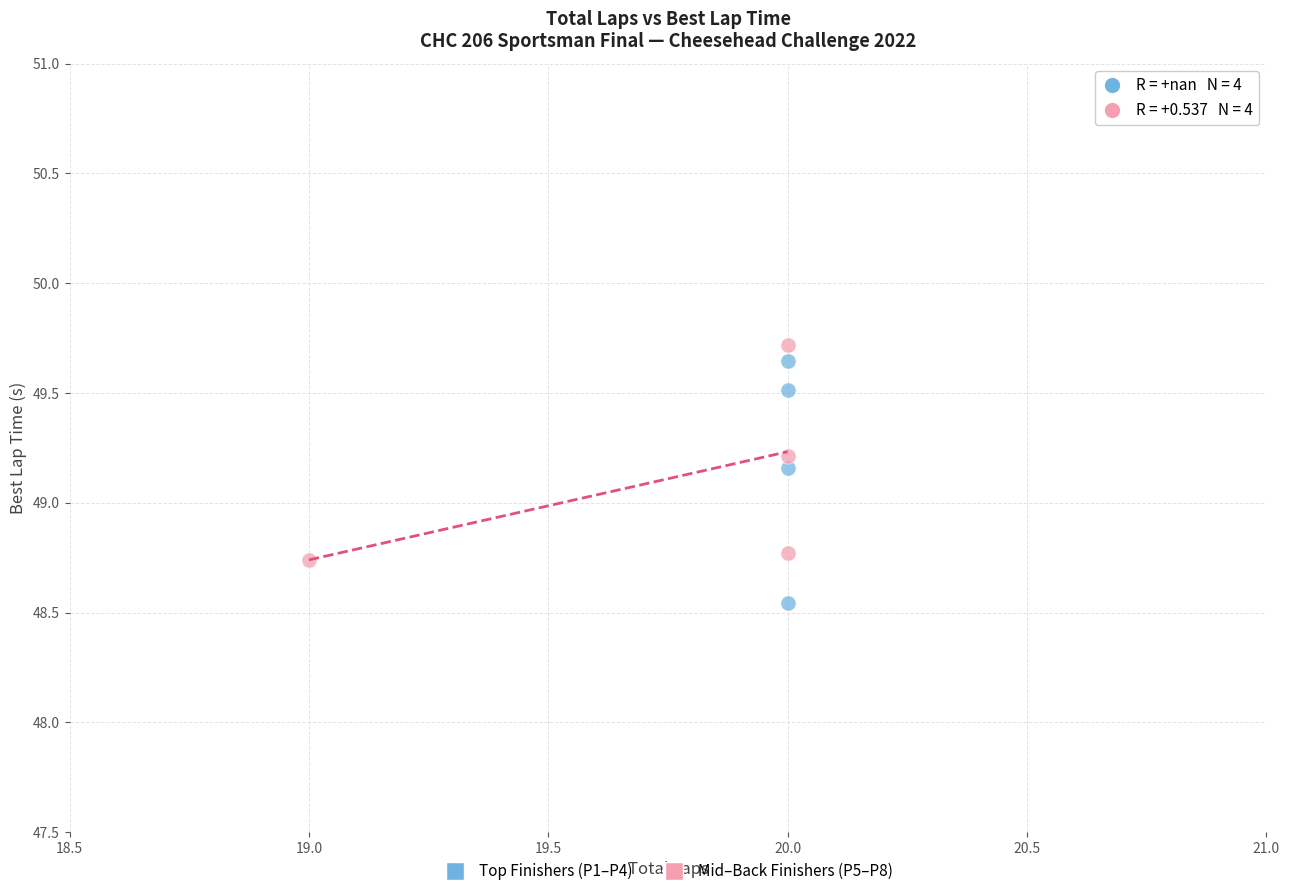

Which series reaches the maximum Y coordinate?

Mid–Back Finishers (P5–P8)